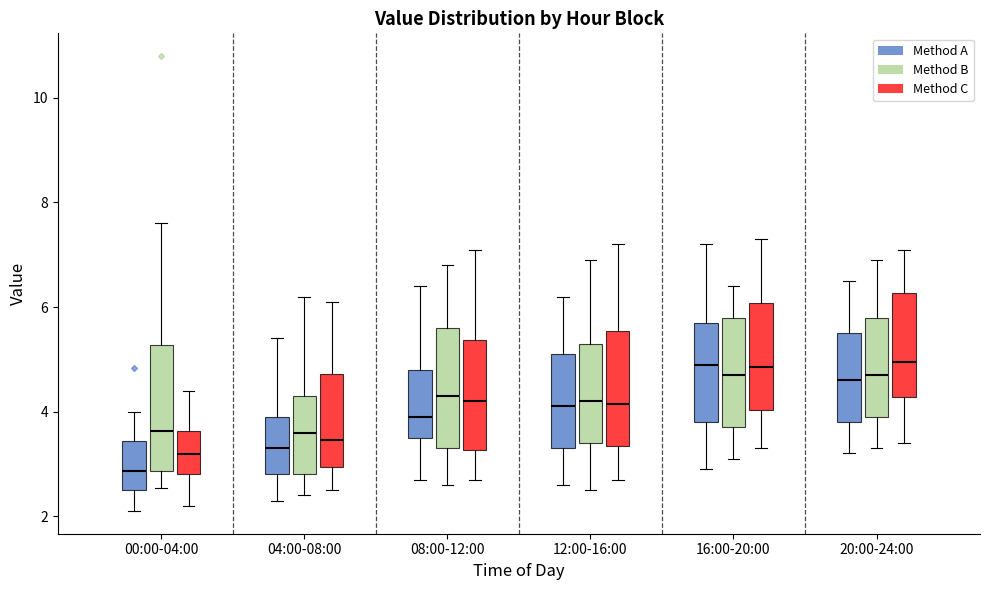

Where does the upper whisker of the box for 20:00-24:00 (Method A) end on the y-axis? The values are not printed on the chart, so give them approximately, as read against the axis.

6.6